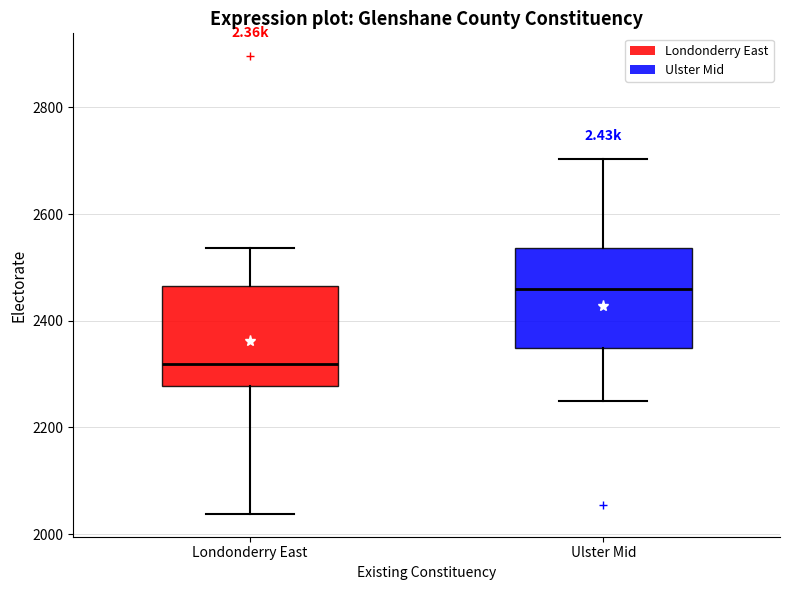

Reading left to right, transcribe this box plot: for each box, give where its median line is, the range the box spans, and where its two whiskers end, as read against the y-axis. The values are not printed on the chart, so give them approximately, as read against the axis.

Londonderry East: median 2320, box 2280 to 2460, whiskers 2040 to 2540
Ulster Mid: median 2460, box 2340 to 2540, whiskers 2240 to 2700